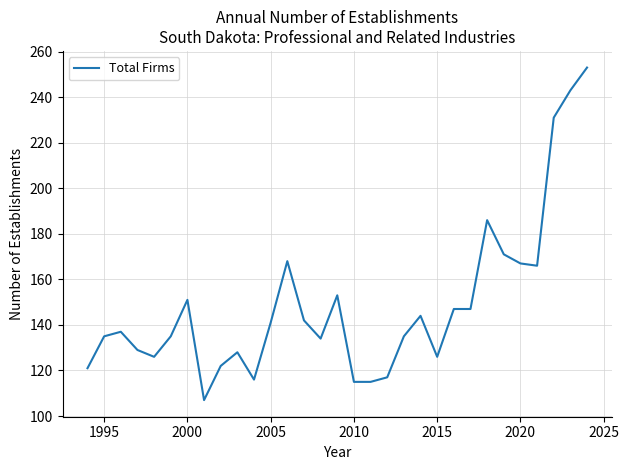

What is the difference between the maximum and minimum values?

146